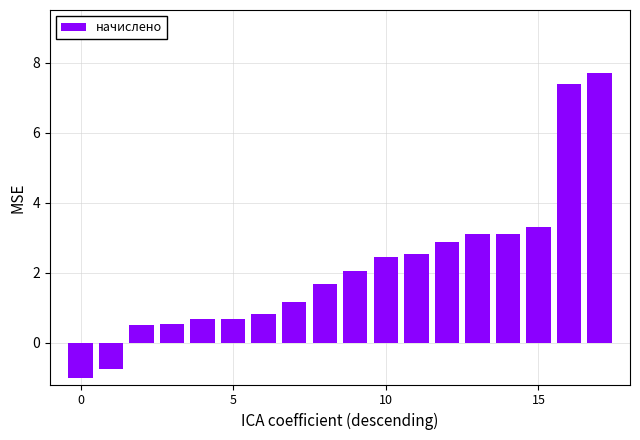

What is the sum of all values?

38.7